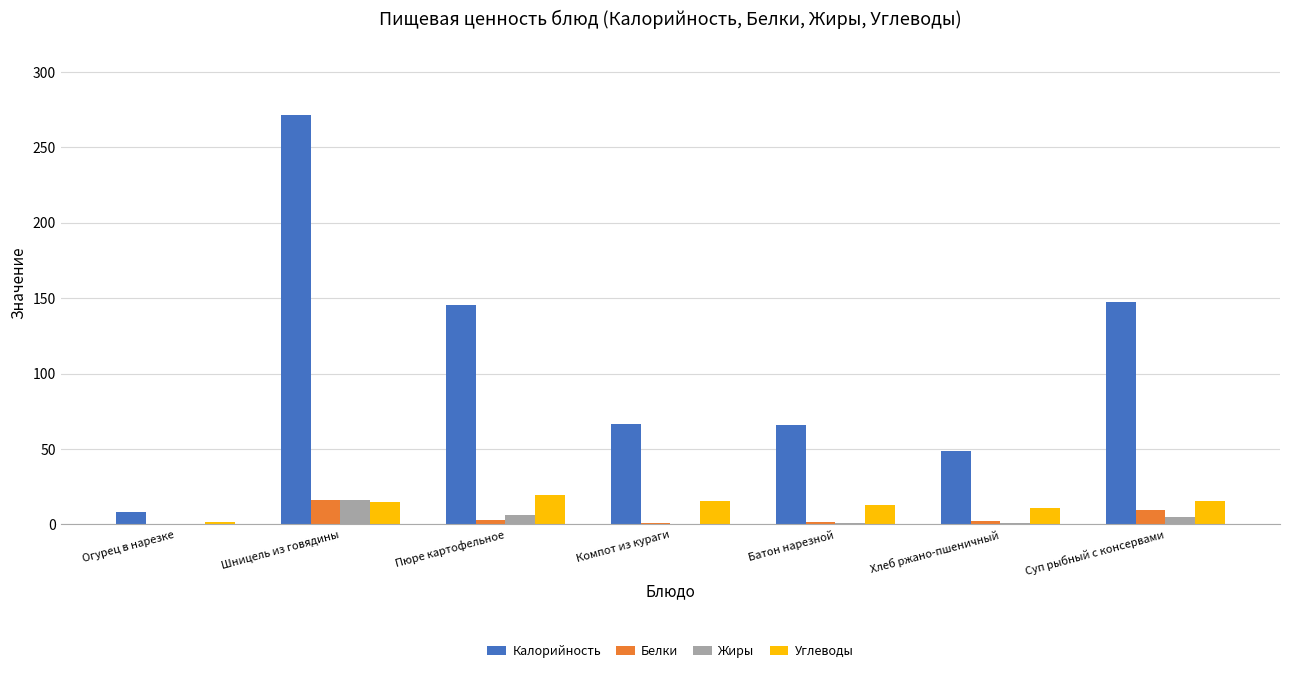

The value of Калорийность at Компот из кураги is 36.1. True or false?

False